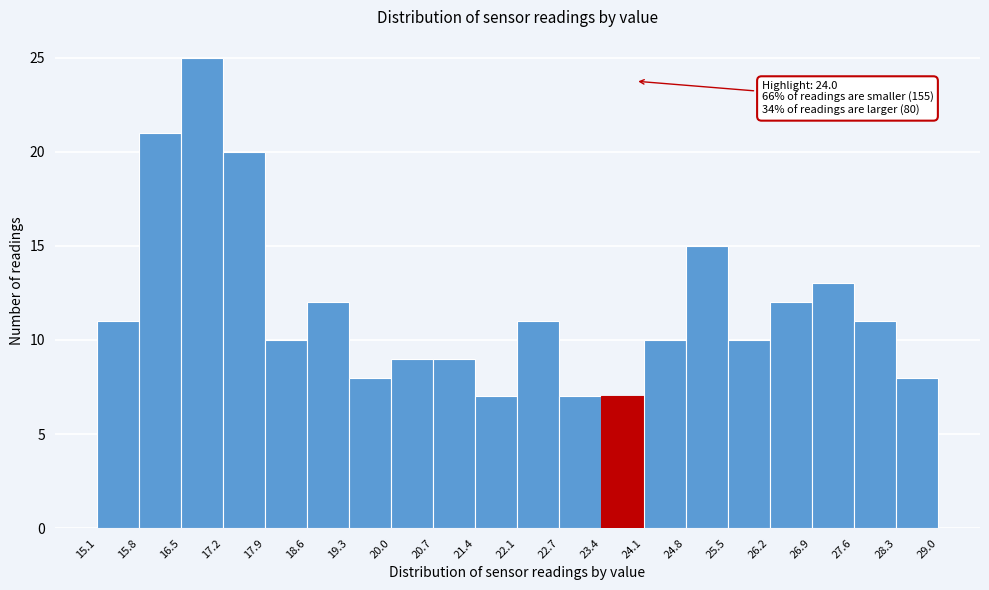

Over which range of the x-axis is the bar tallest?

16.5 to 17.2